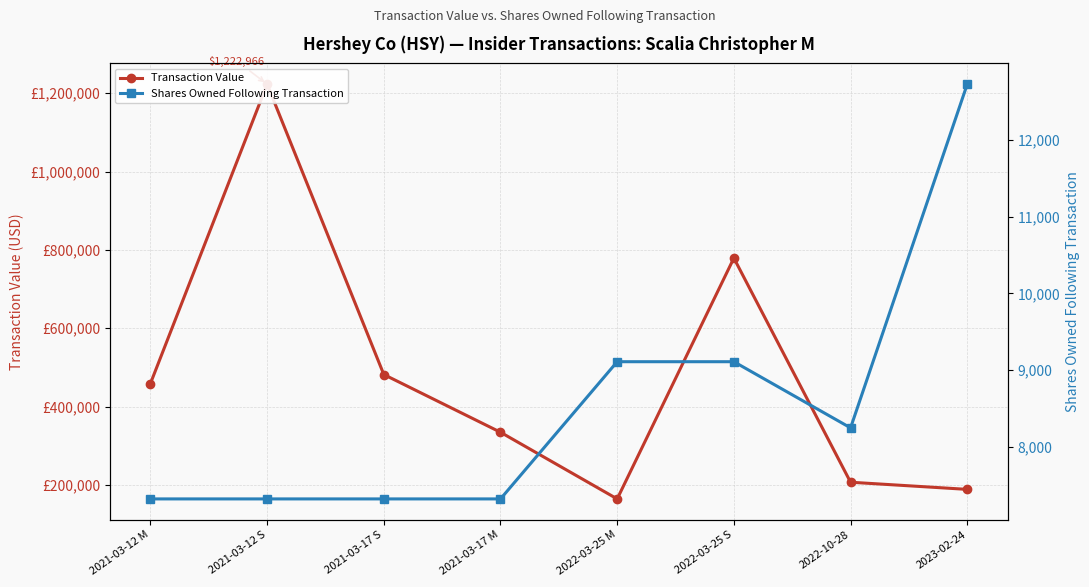

What position from the right is 2021-03-17 S?

6